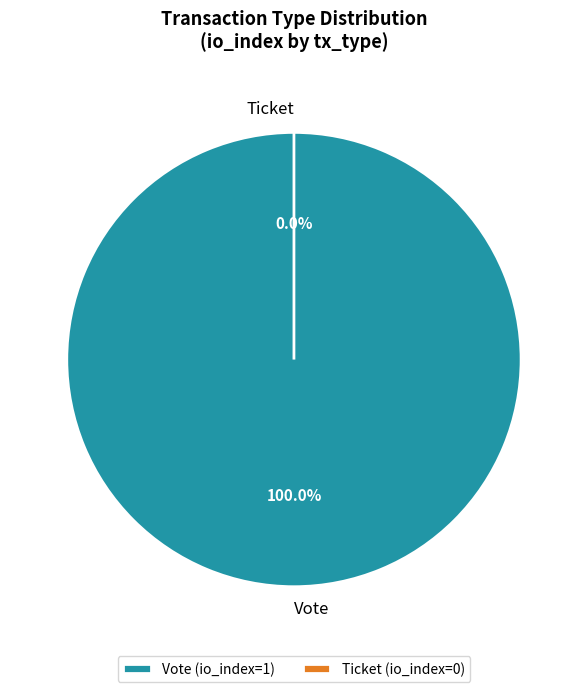

Rank the categories by value from highest to lowest.

Vote, Ticket